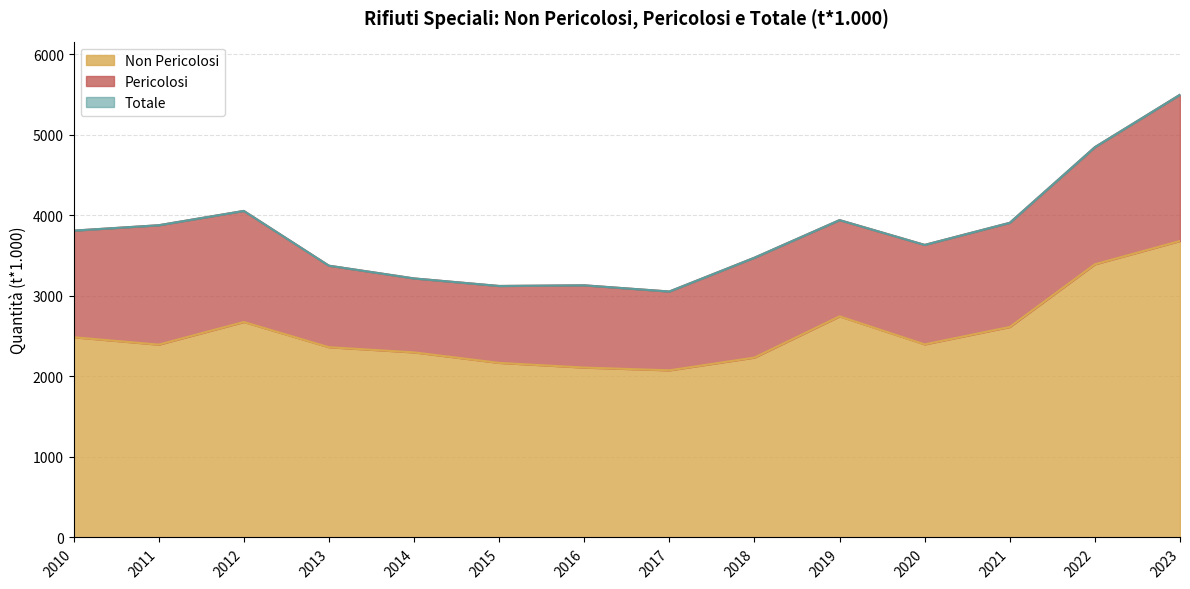

What is the total value across all series at 2020?

3634.2